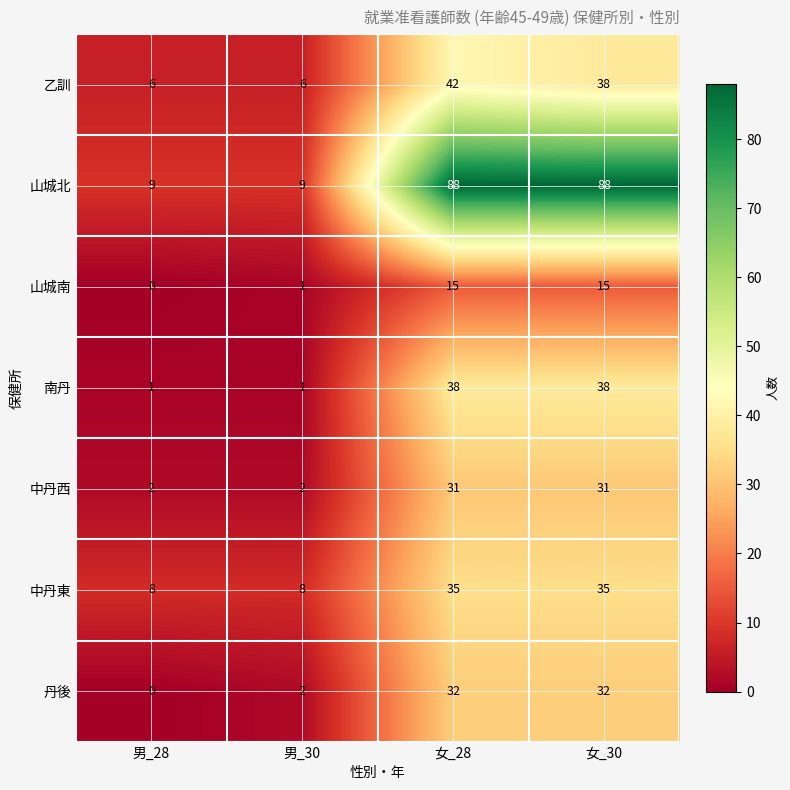

True or false: 山城北 has a value of 88 at 女_30.

True